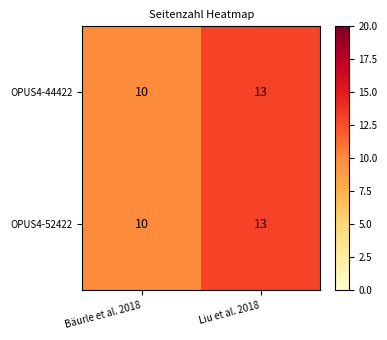

The OPUS4-44422 series shows 5 at Liu et al. 2018. True or false?

False